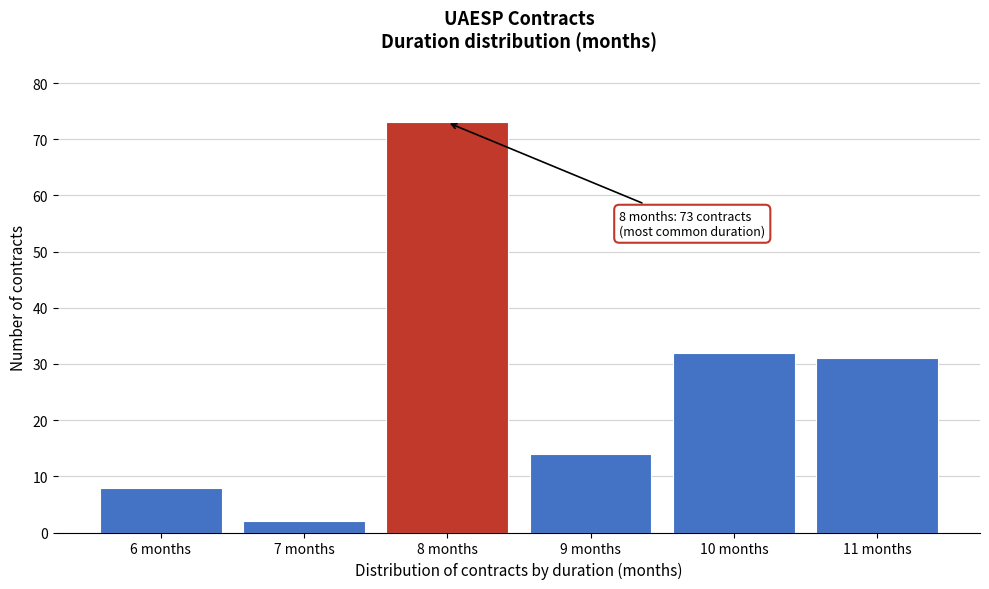

Reading left to right, extract all data points from this chart.

6 months=8	7 months=2	8 months=73	9 months=14	10 months=32	11 months=31